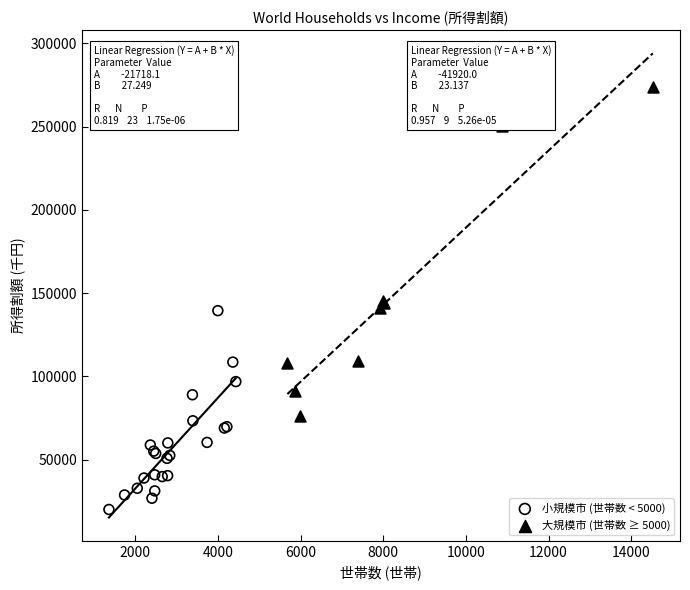

Which series reaches the minimum Y coordinate?

小規模市 (世帯数 < 5000)